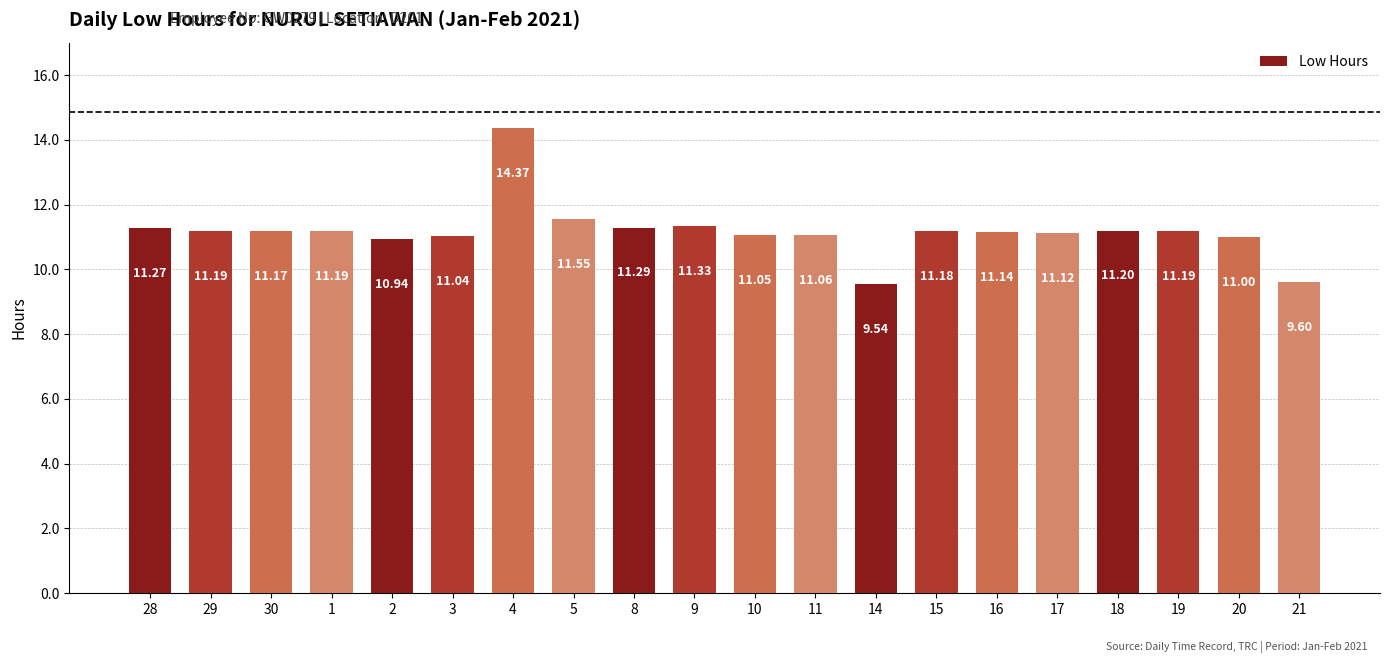

How many data points are less than 11?

3